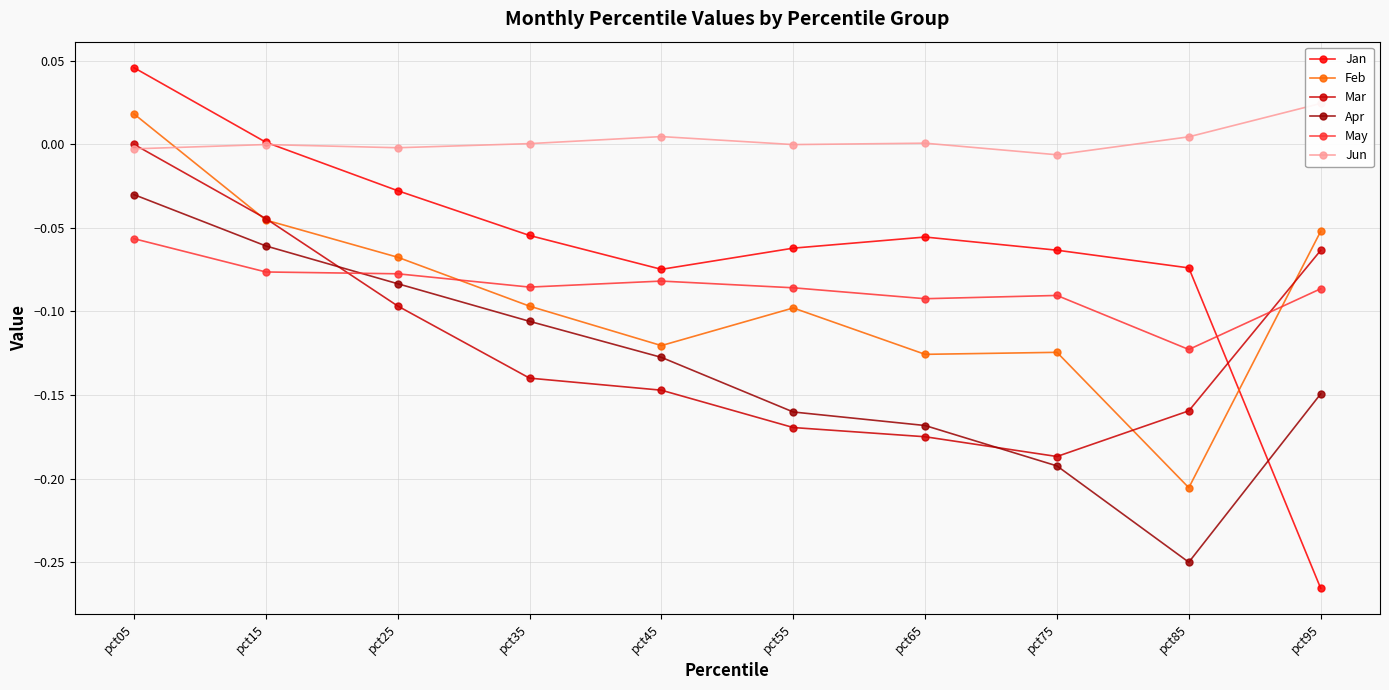

Rank the series at pct75 from highest to lowest value.

Jun, Jan, May, Feb, Mar, Apr